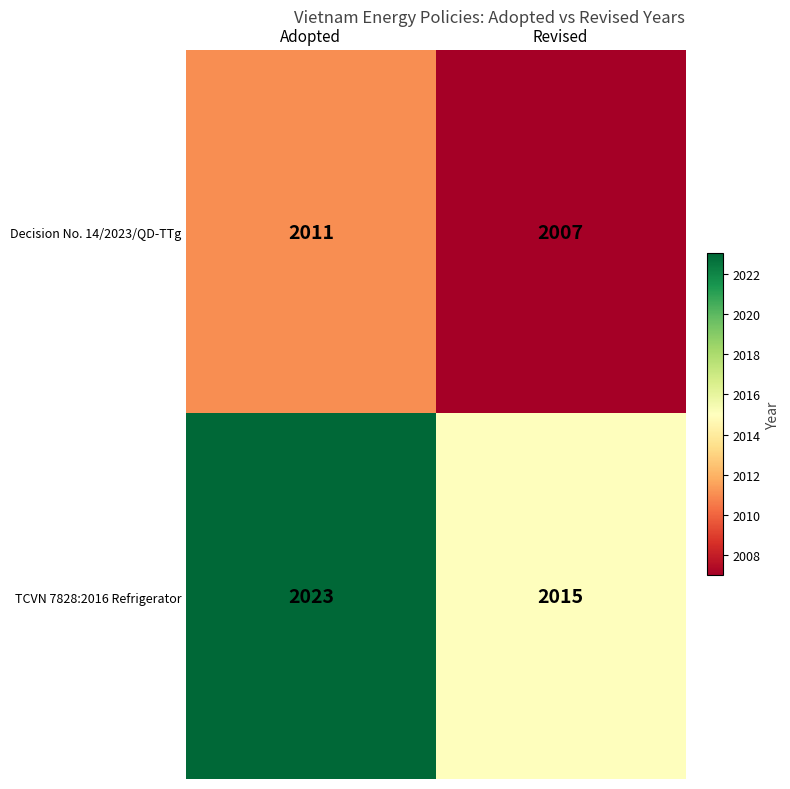

Is it true that Decision No. 14/2023/QD-TTg equals 3295 at Adopted?

False